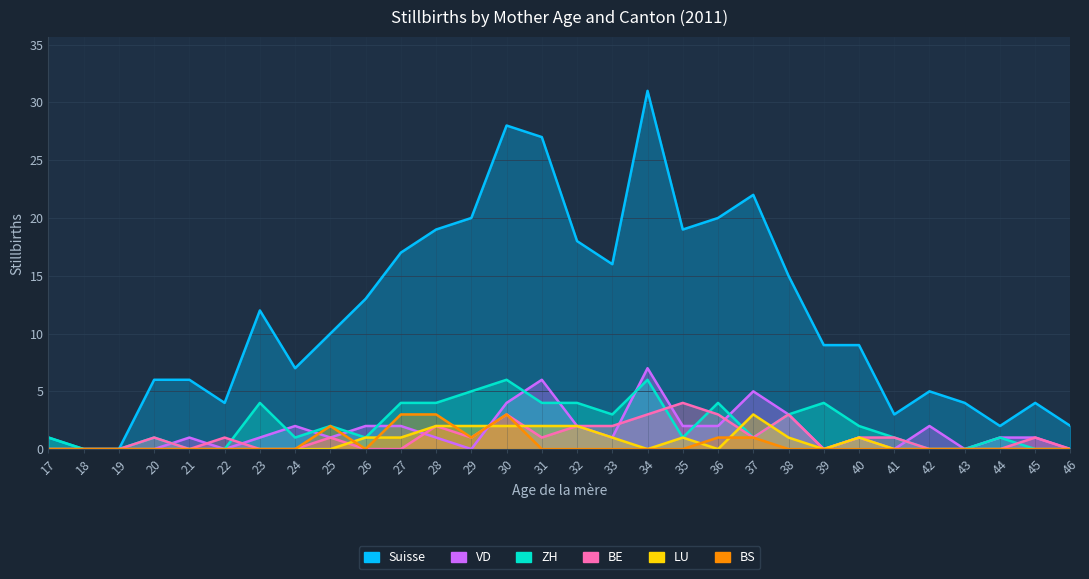

What are all the series names shown in the legend?

Suisse, ZH, BE, VD, LU, BS